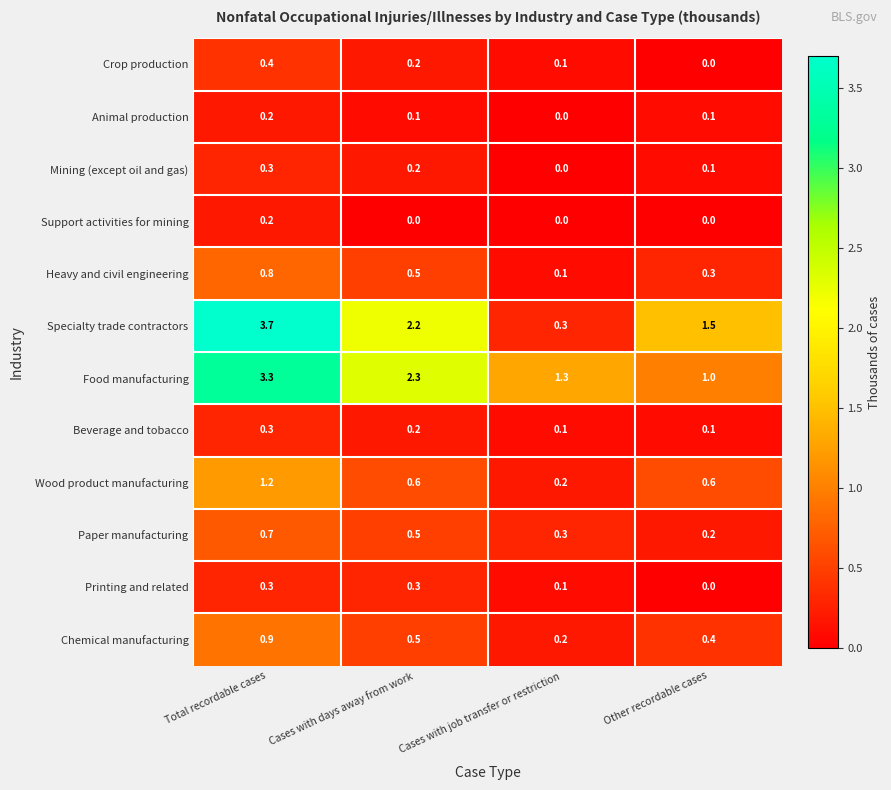

The Paper manufacturing series shows 0.2 at Other recordable cases. True or false?

True